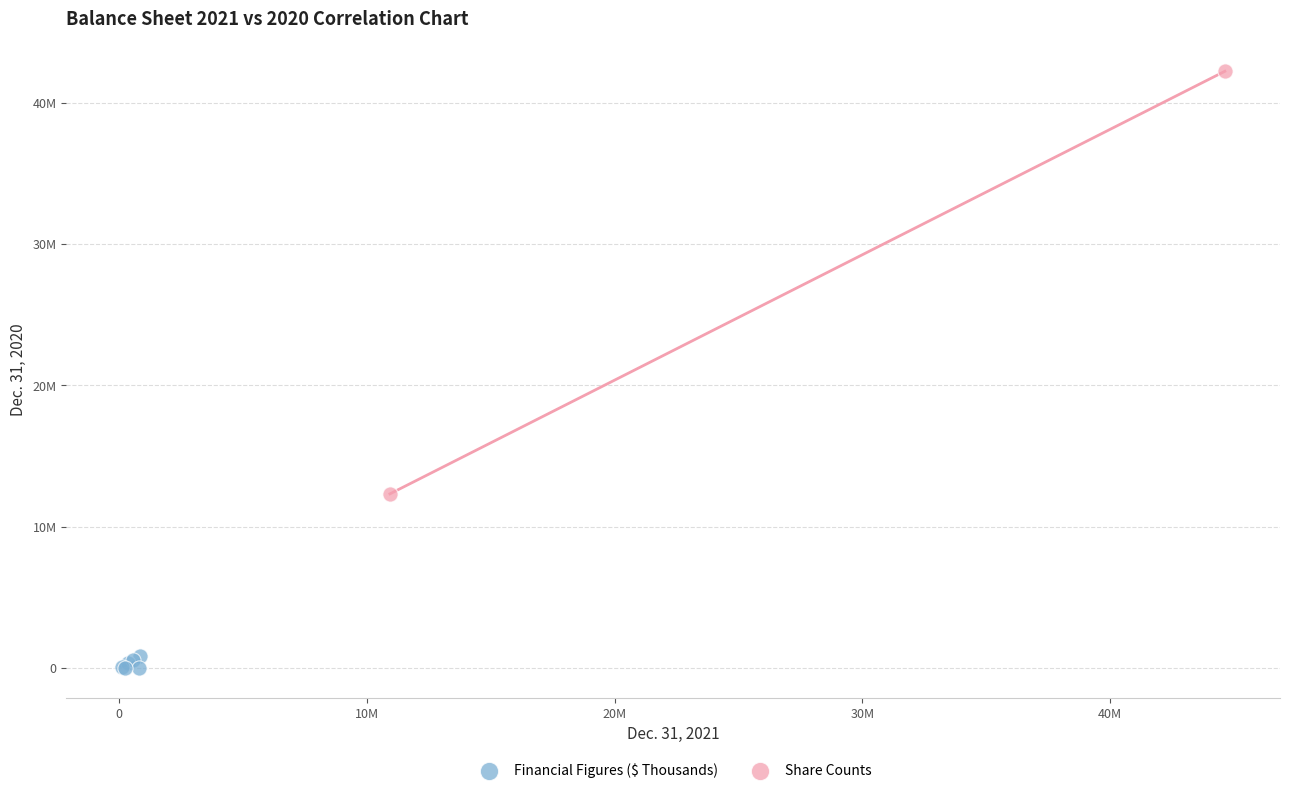

What are all the series names shown in the legend?

Financial Figures ($ Thousands), Share Counts